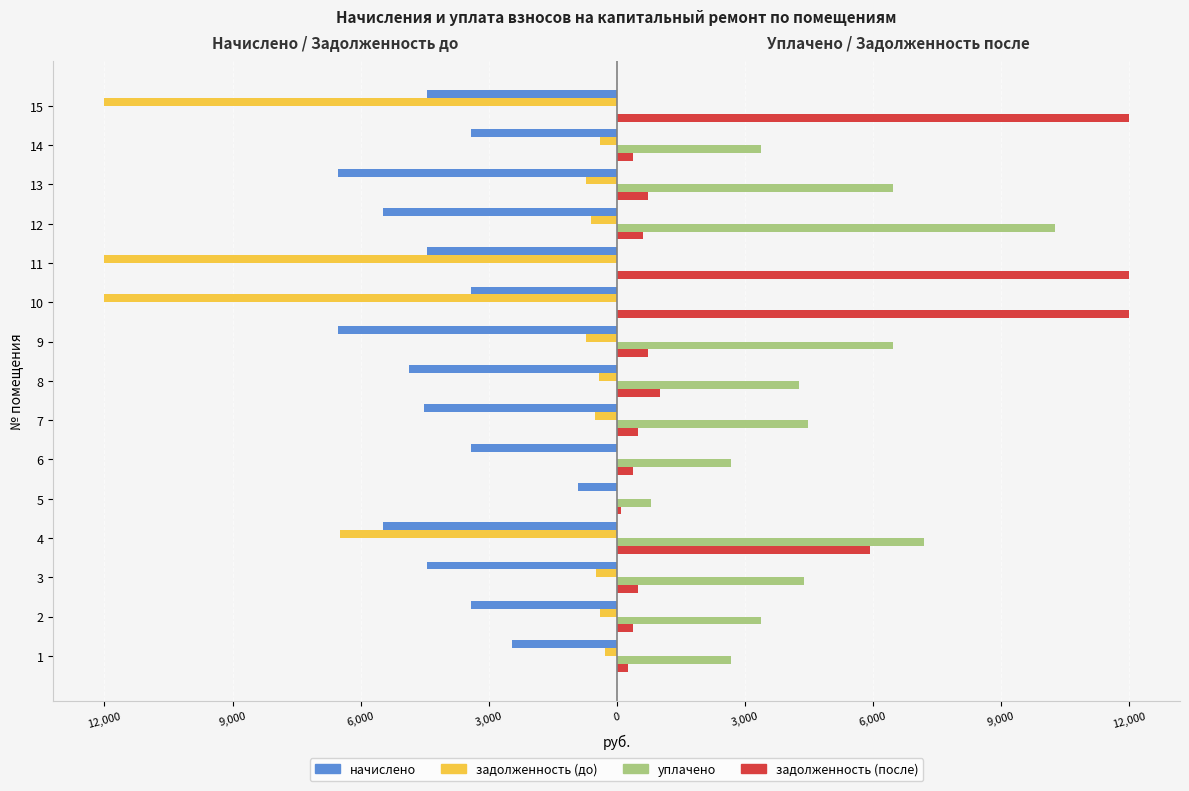

What is the label of the 2nd bar from the right?

13